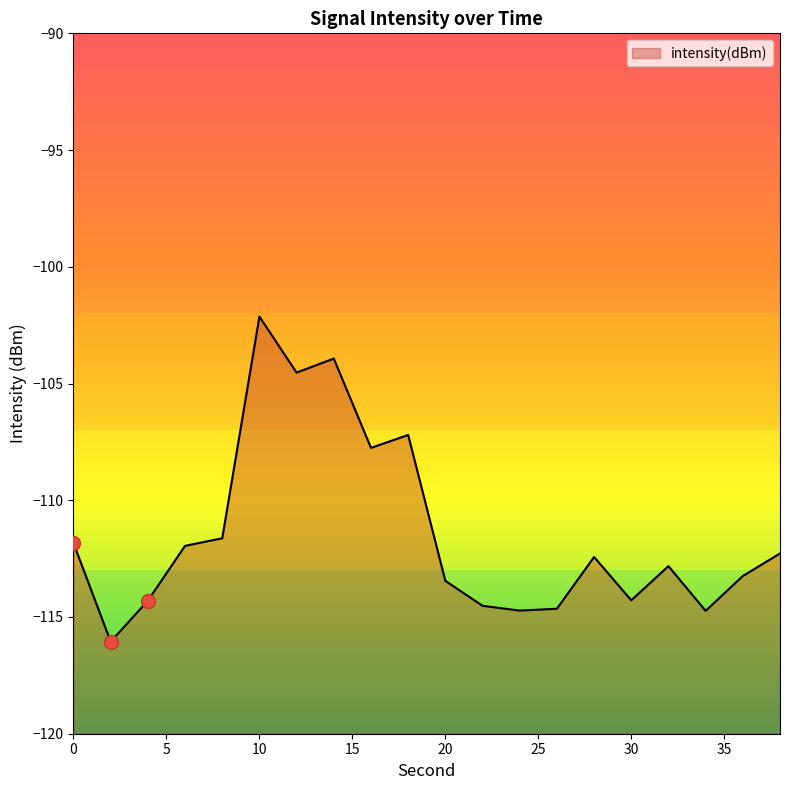

What is the smallest value displayed?

-116.1